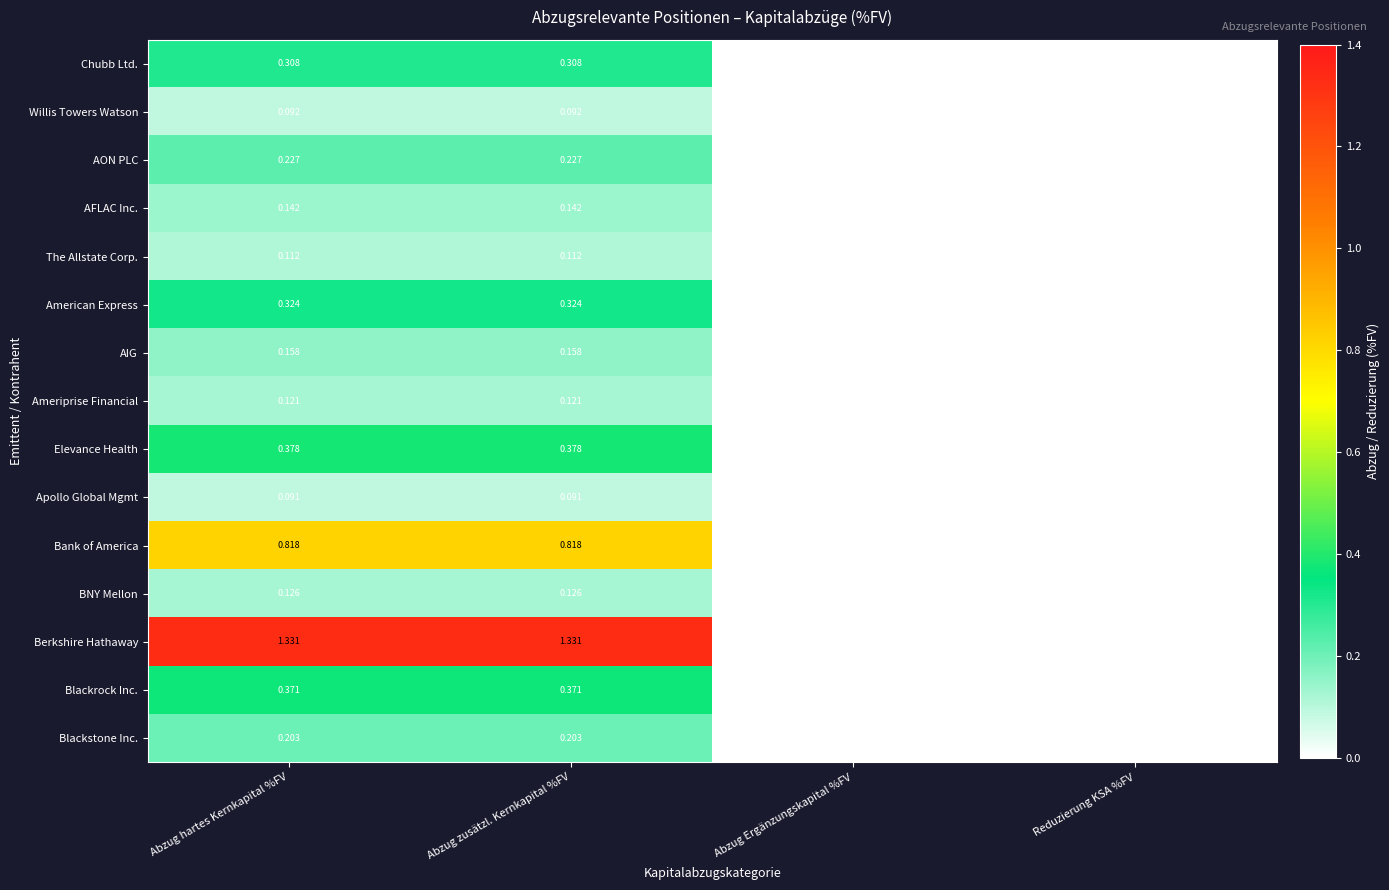

Between Abzug zusätzl. Kernkapital %FV and Abzug Ergänzungskapital %FV, which series saw the biggest shift?

Berkshire Hathaway